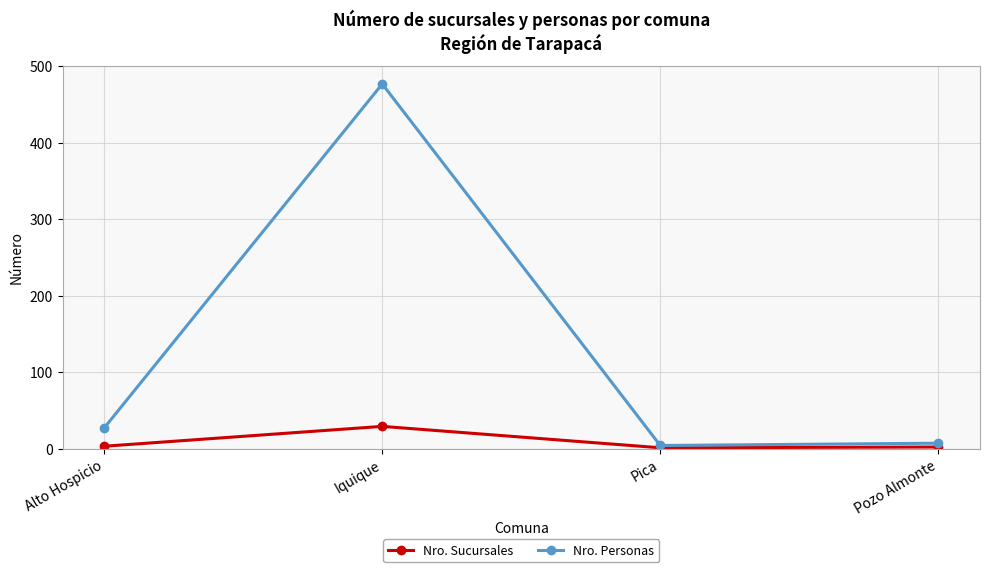

Is the value of Nro. Personas at Pica greater than the value of Nro. Sucursales at Iquique?

No